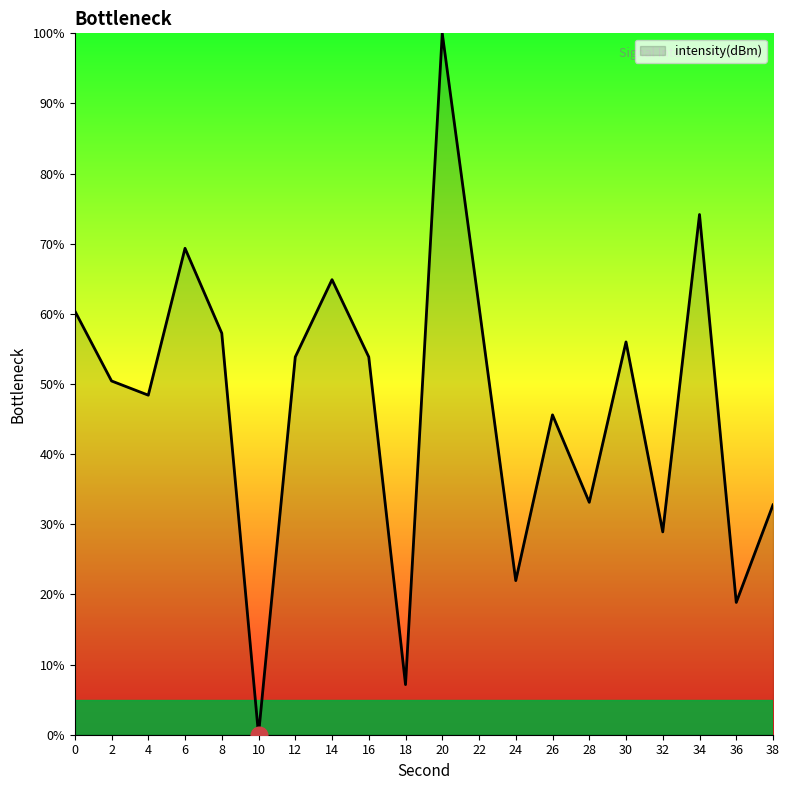

Where is the first local maximum?

6